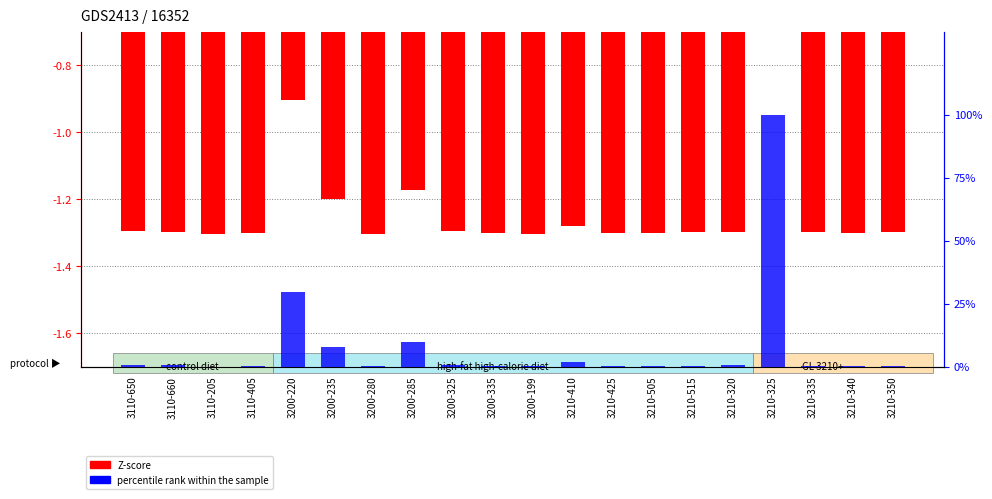

Which has a higher value, 3110-660 or 3210-425?

3110-660